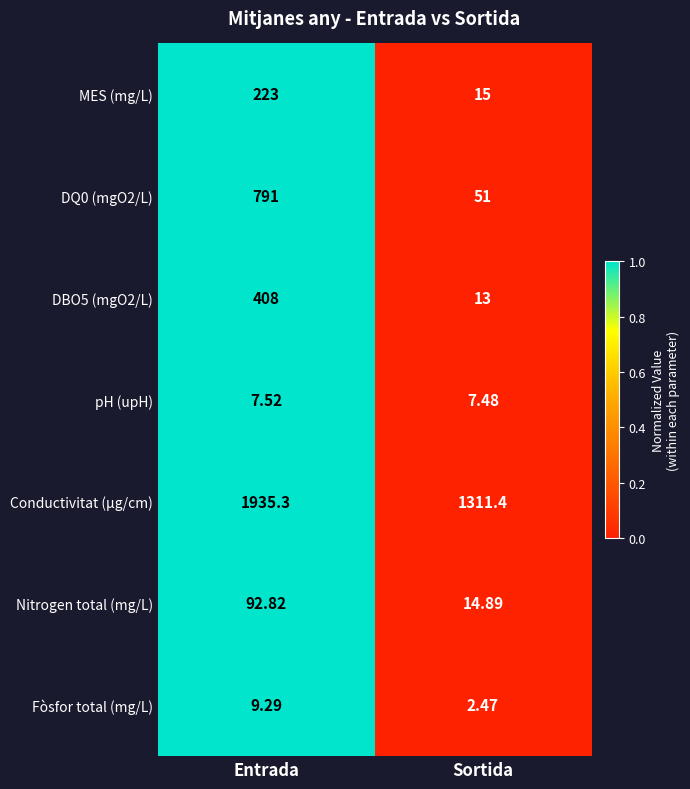

List the labels in order of DQ0 (mgO2/L) value, largest first.

Entrada, Sortida